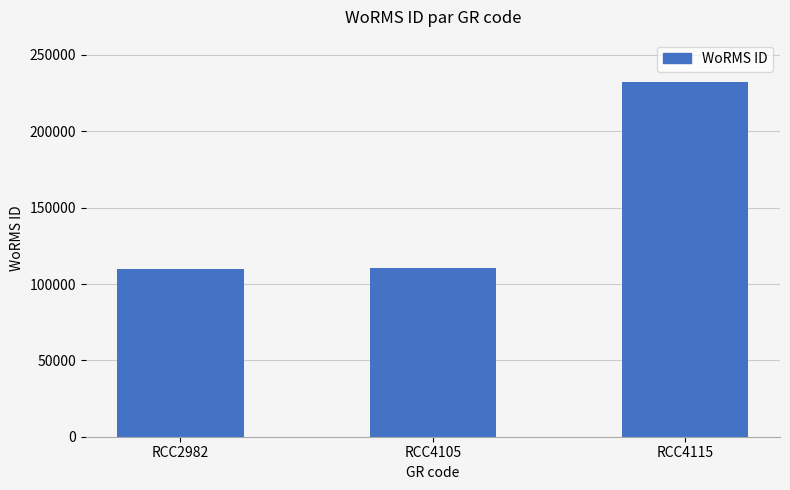

What is the smallest value displayed?

109566